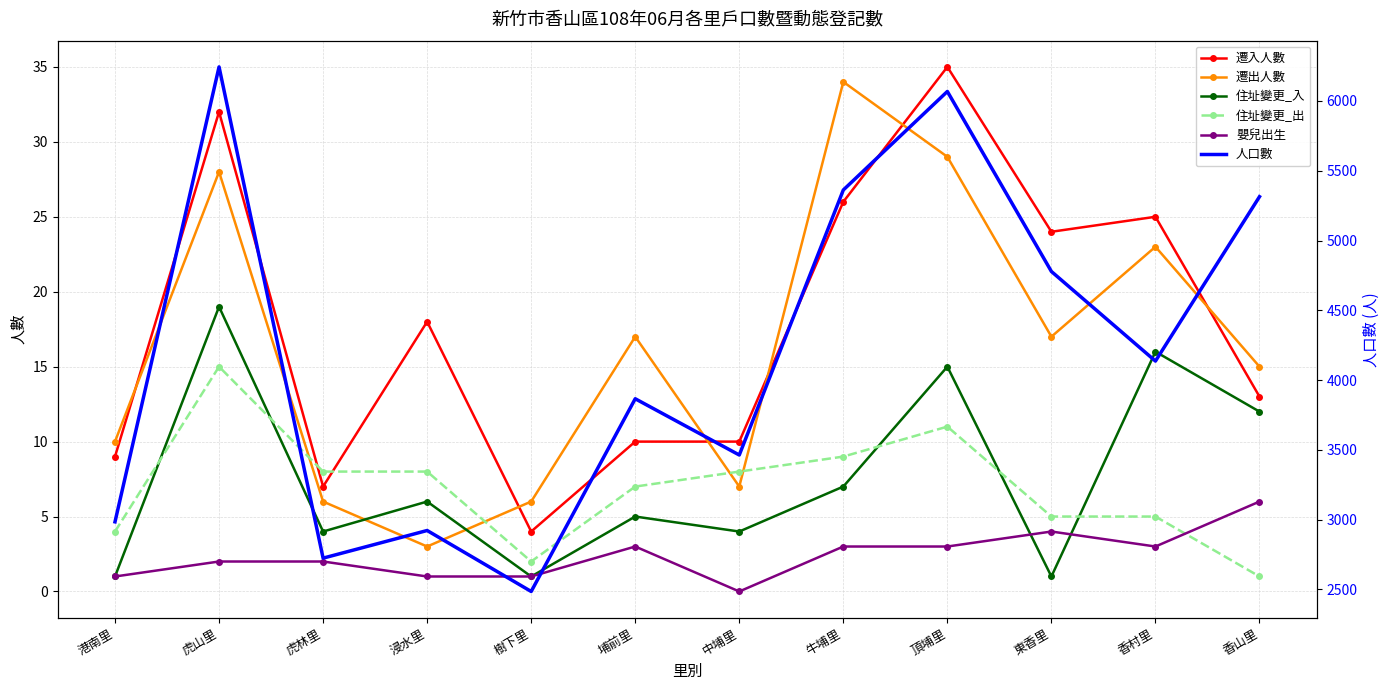

After their last crossing, which series has the higher values: 嬰兒出生 or 住址變更_出?

嬰兒出生